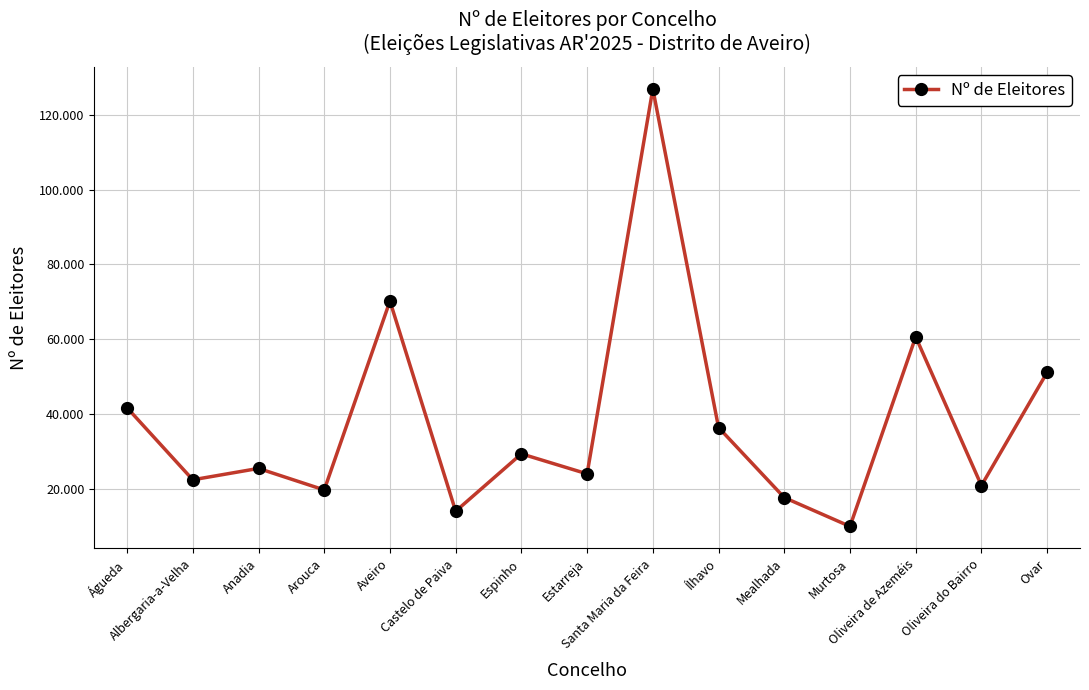

What is the average value?

38018